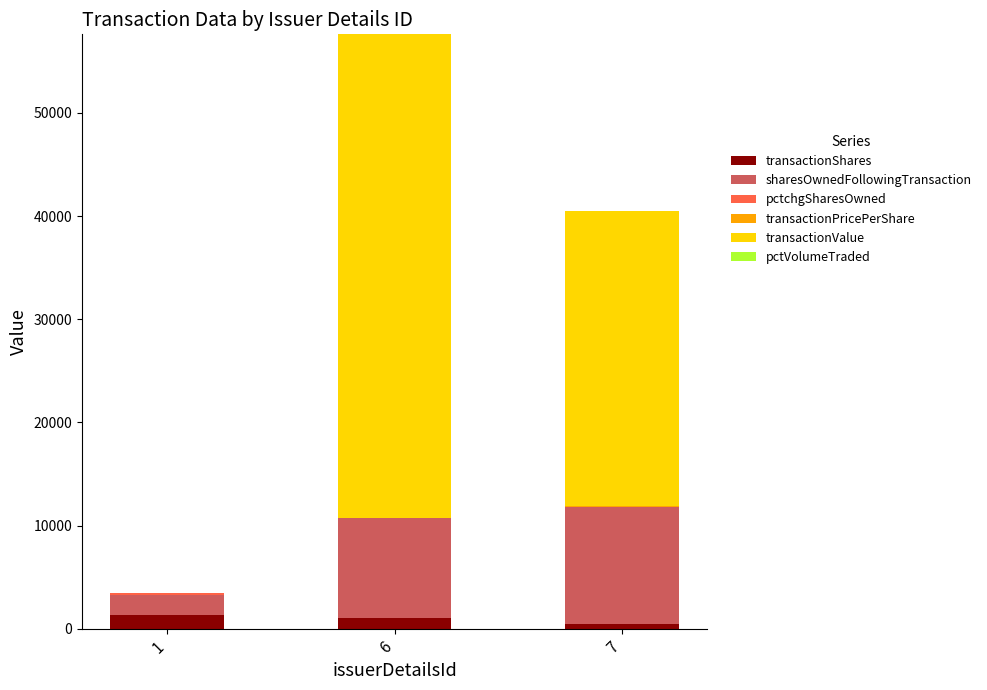

At which category is the sum across all series the highest?

6